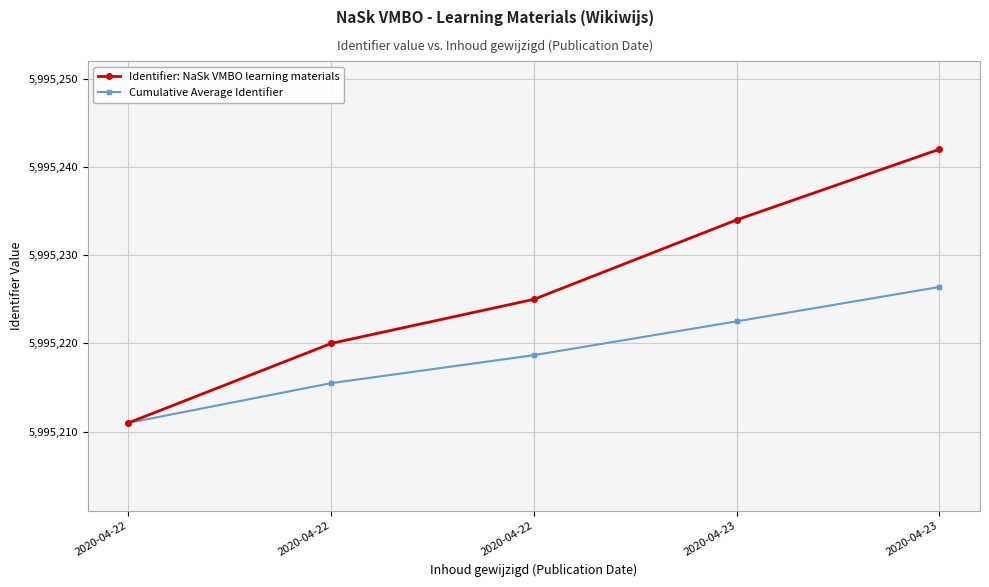

At 2020-04-23, list the series in order from largest to smallest.

Identifier: NaSk VMBO learning materials, Cumulative Average Identifier